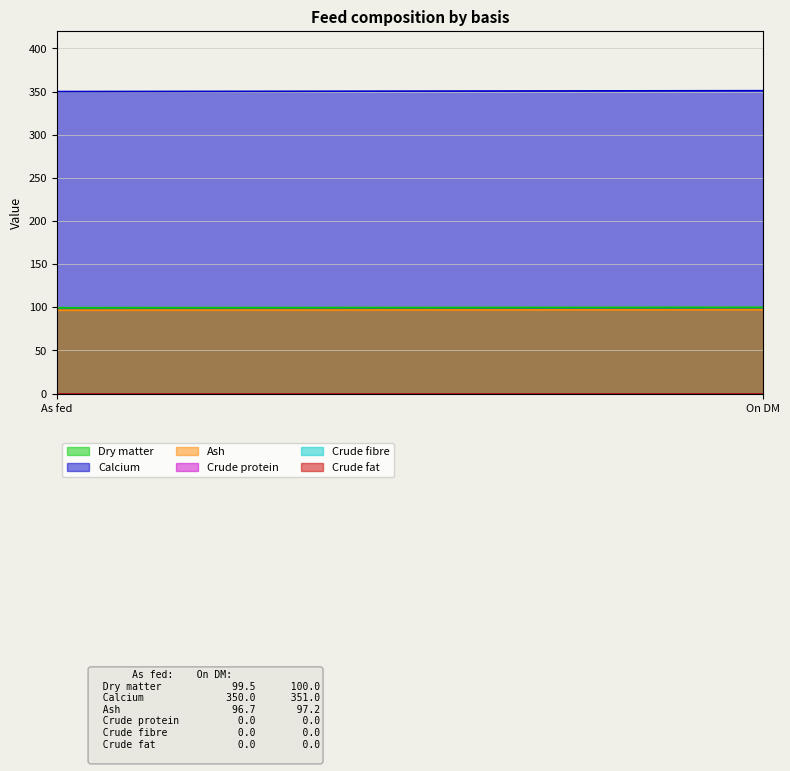

Does the chart have visible grid lines?

Yes